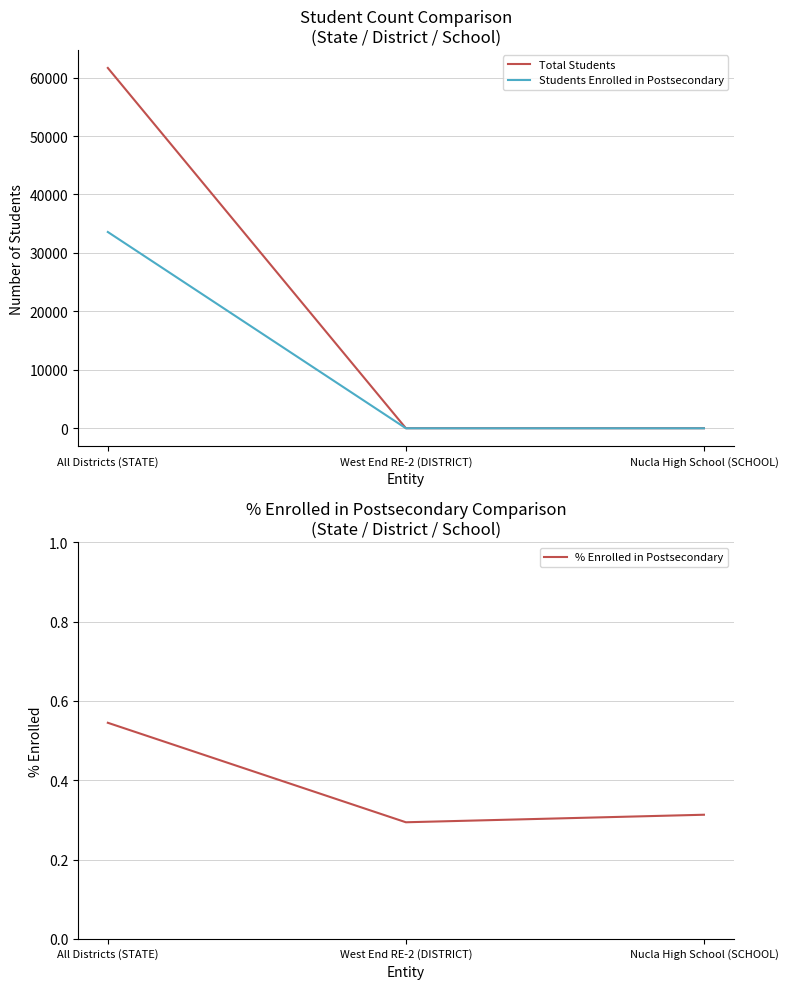

What is the minimum value shown in the chart?

0.3